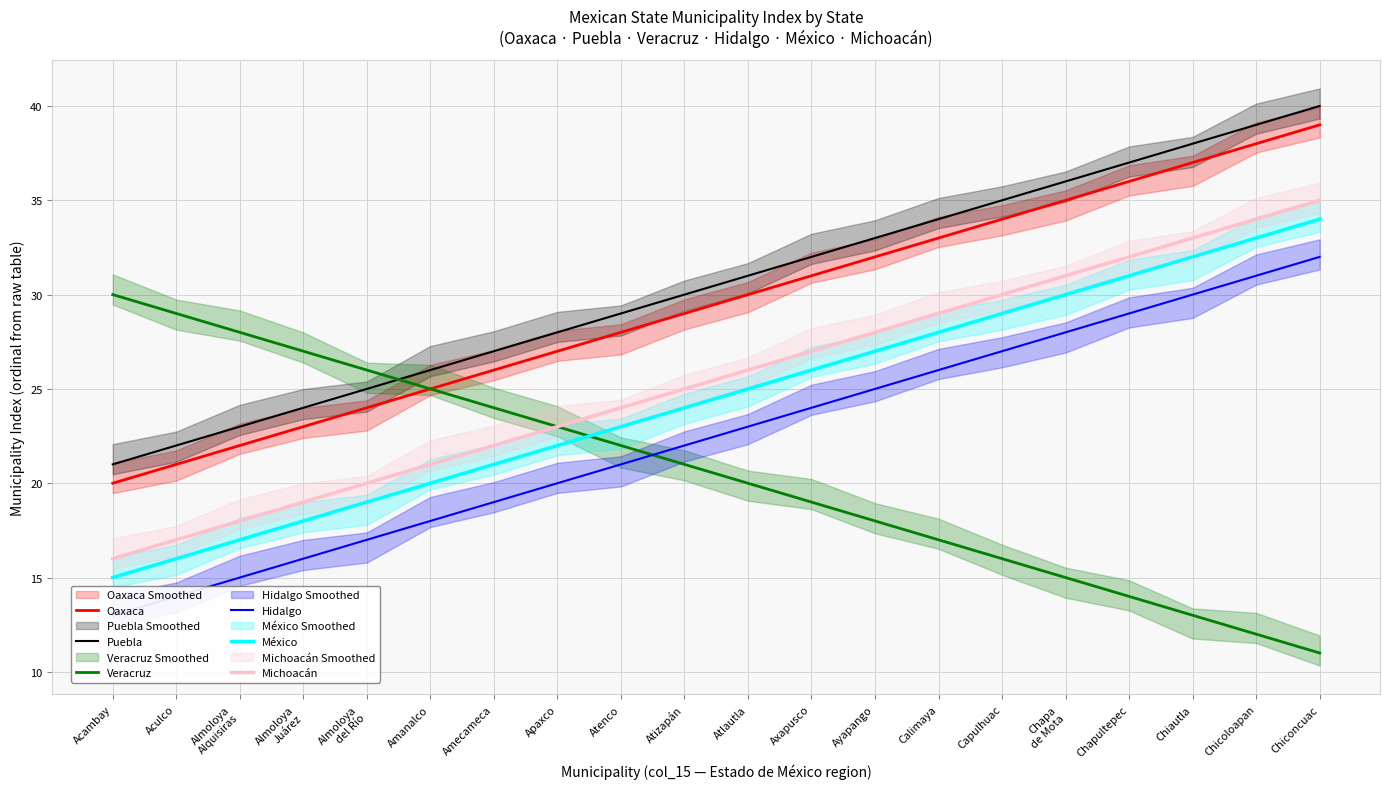

Where is Michoacán nearest to the value 25?

Atizapán